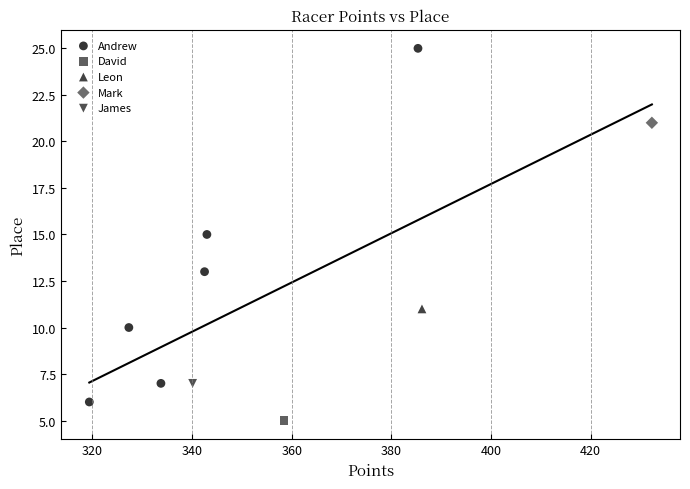

What are all the series names shown in the legend?

Andrew, David, Leon, Mark, James